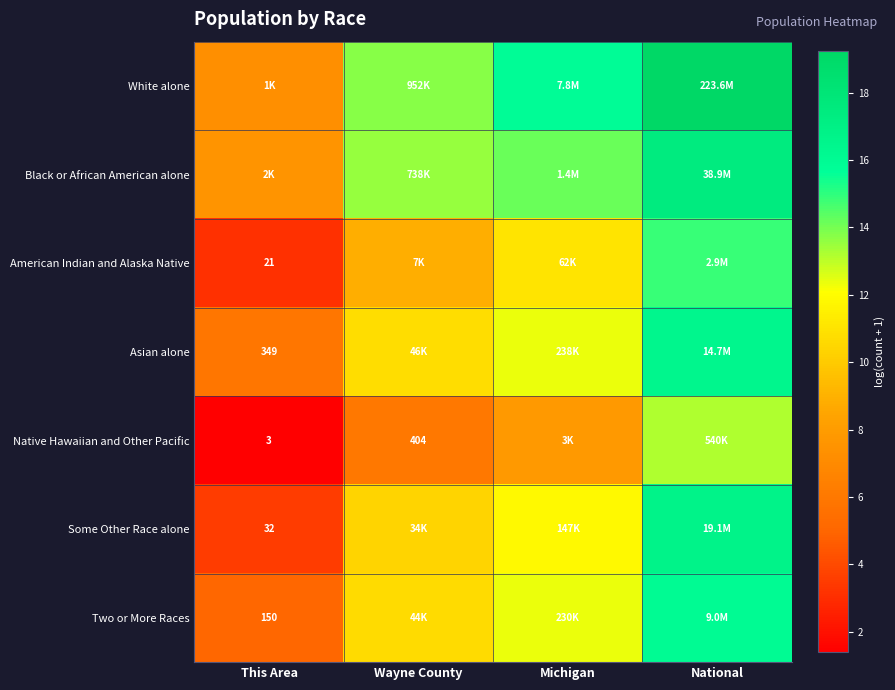

Is the value of Asian alone at National greater than the value of Some Other Race alone at This Area?

Yes